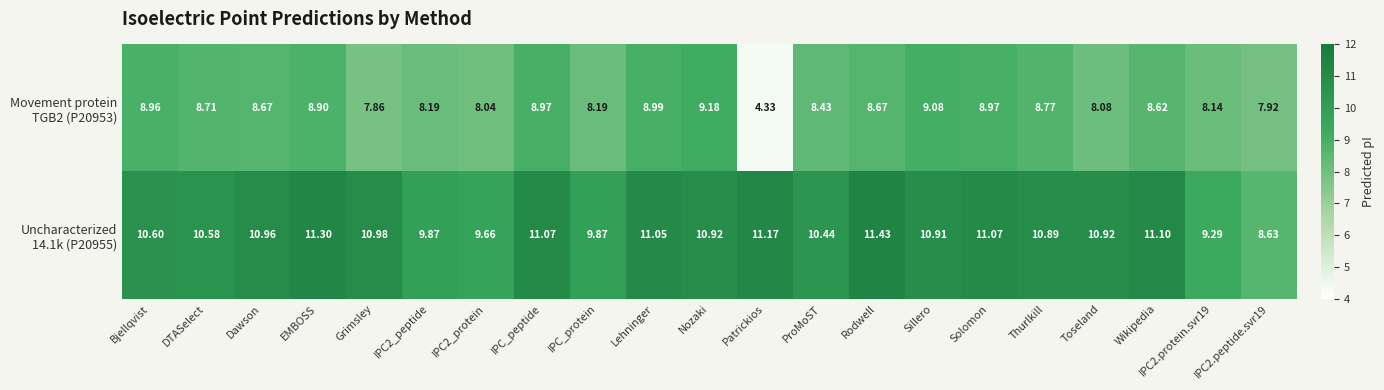

At which category does the chart reach its peak across all series?

Rodwell